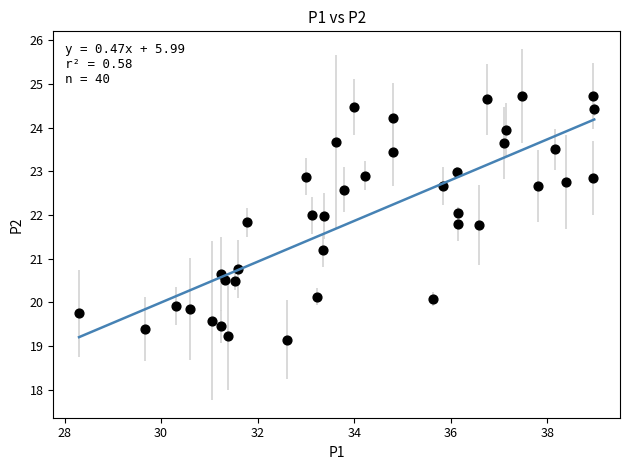

What is the range of Y values (max minus min)?

5.6